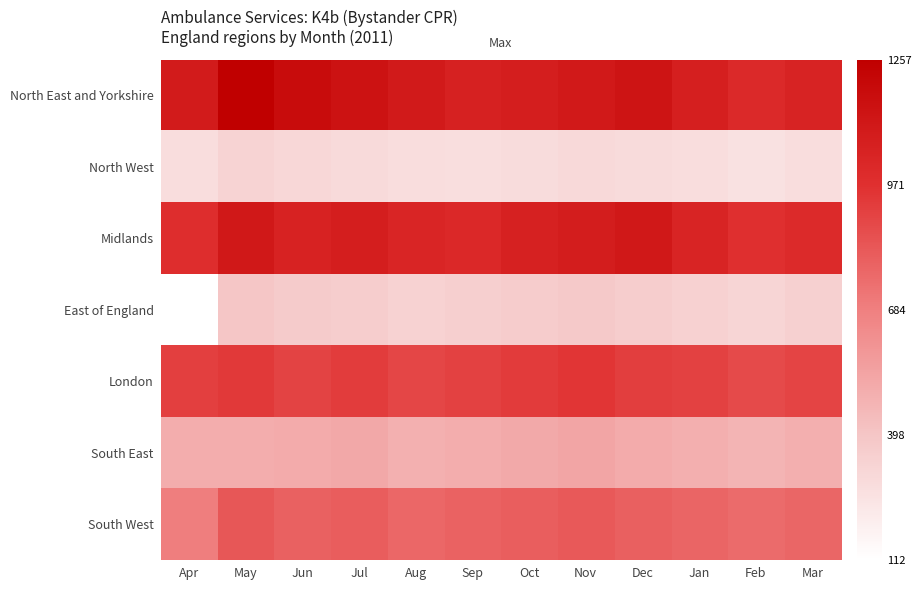

What is the spread (max minus min) of values at Nov?

800